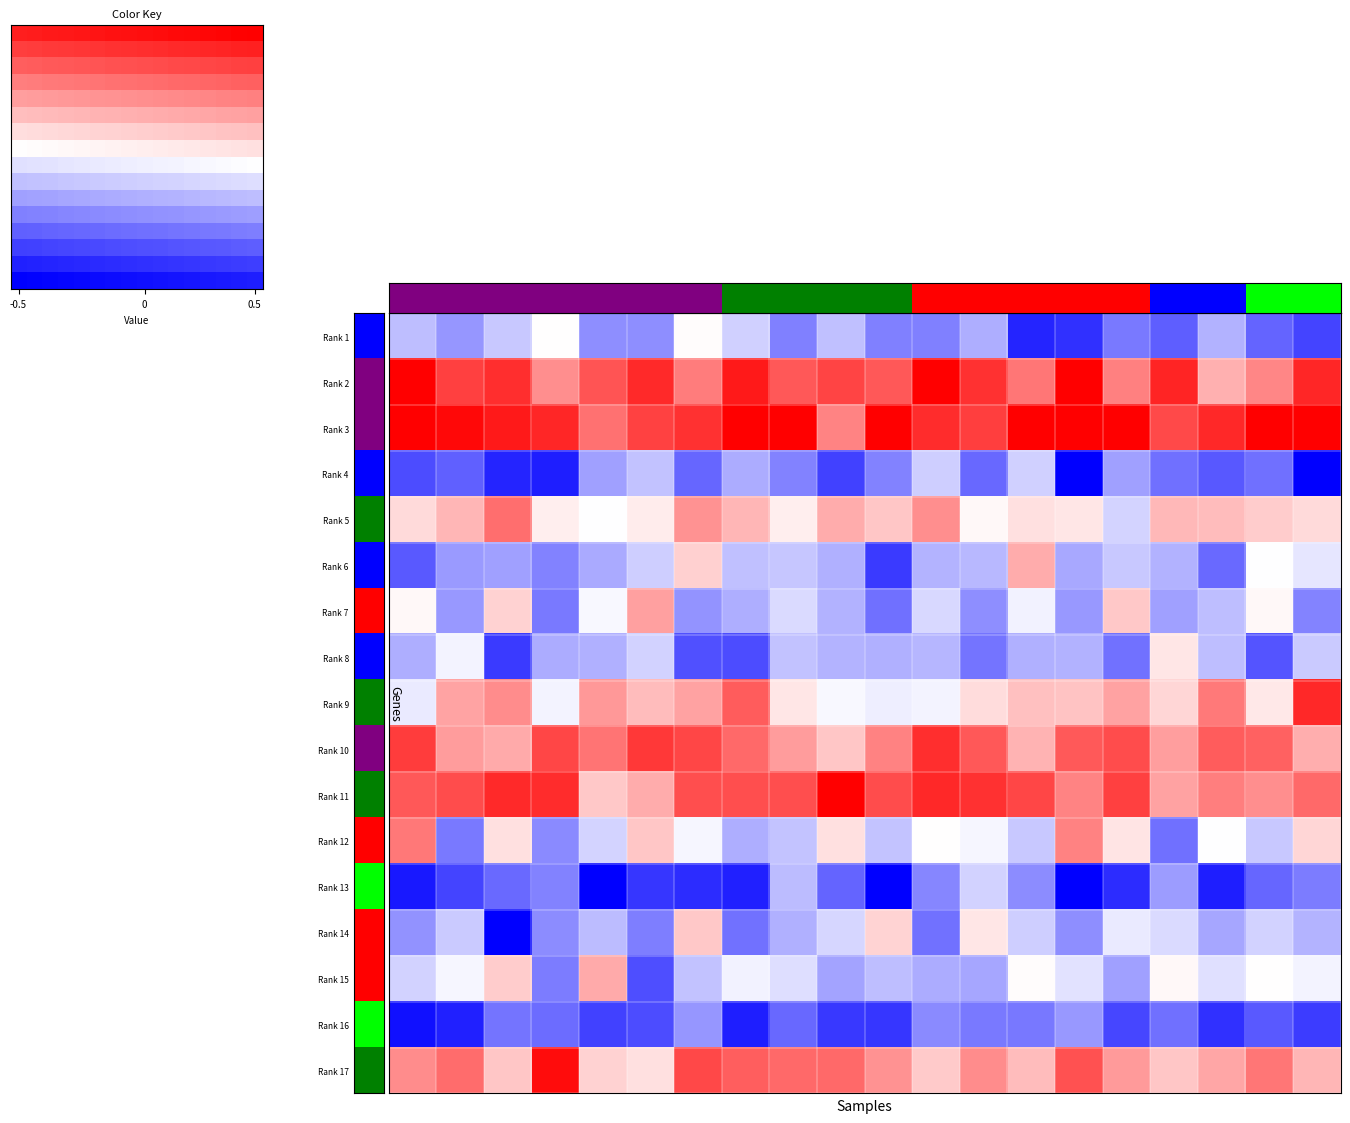

Which has a higher value, 14 or 6?

6